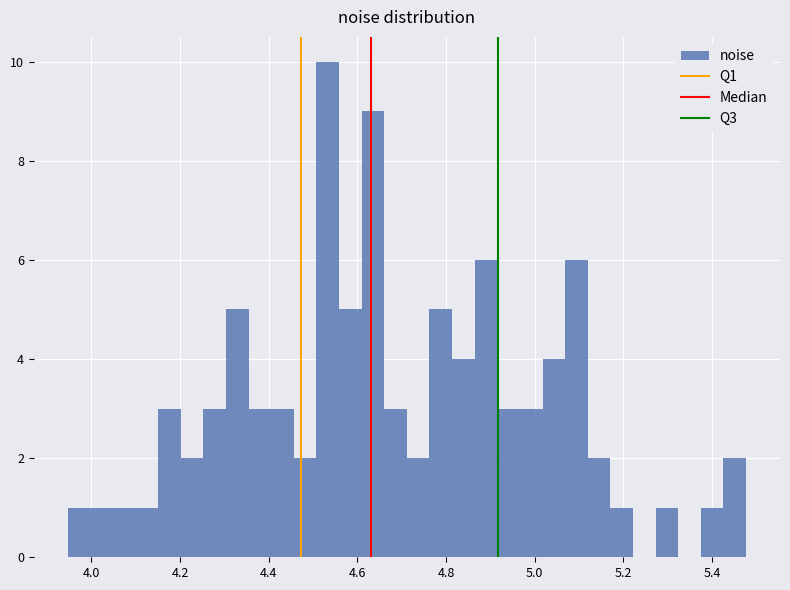

Read against the x-axis, roughly where is the centre of the tallest bar?

4.54